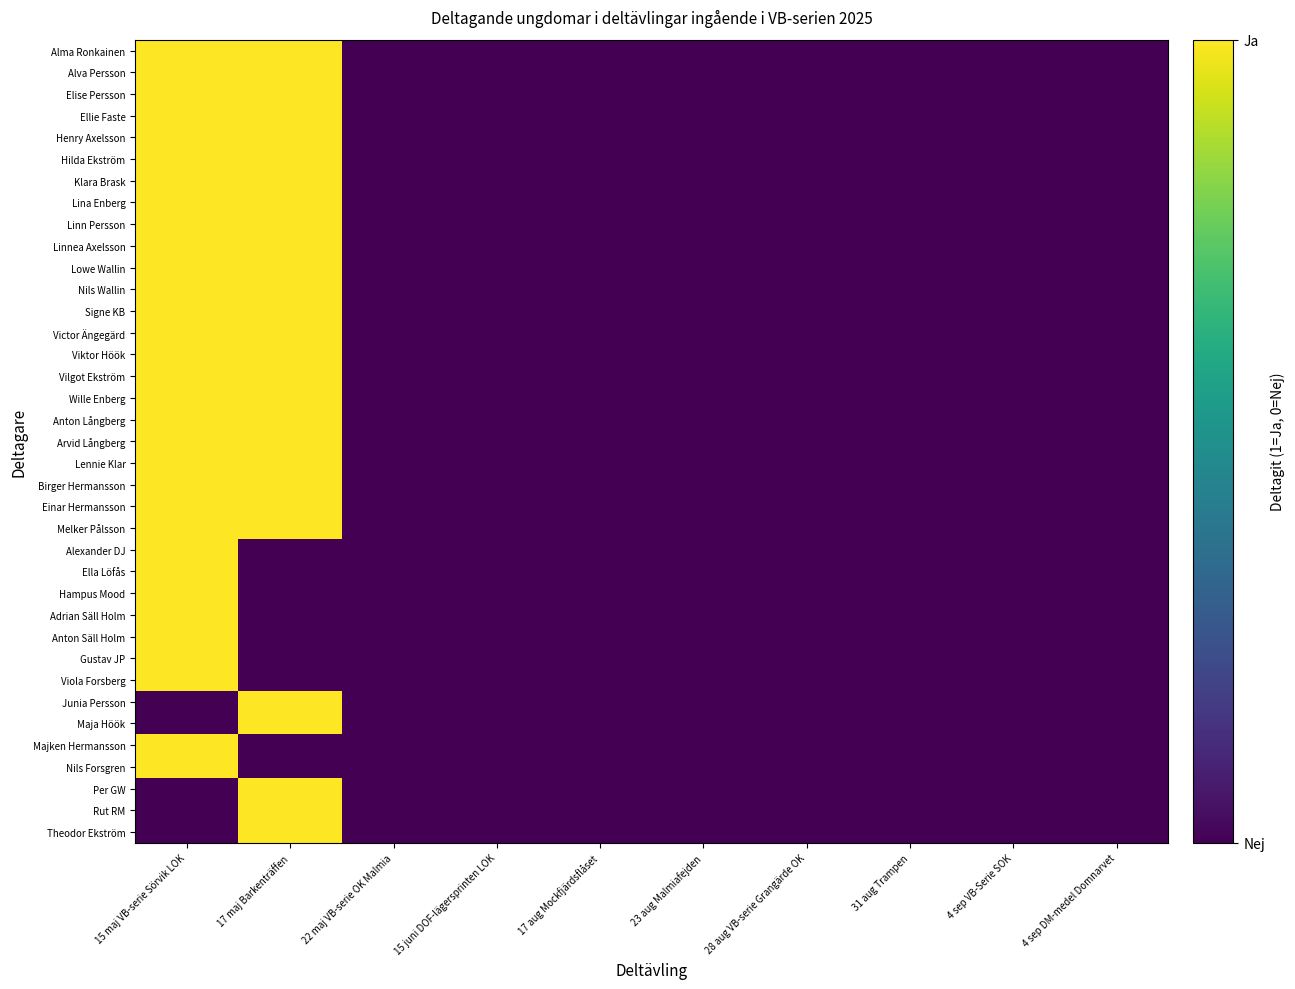

How many categories are shown in the chart?

10